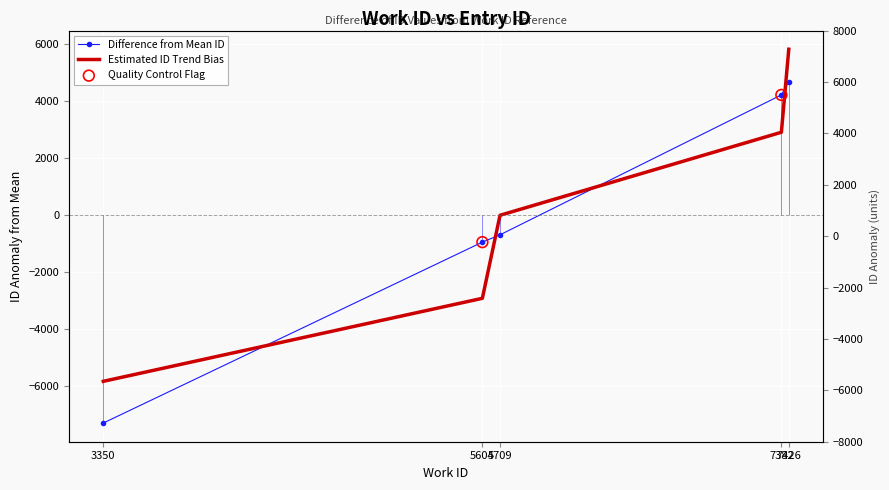

What is the change in value from 3350 to 5709?

+6610.0